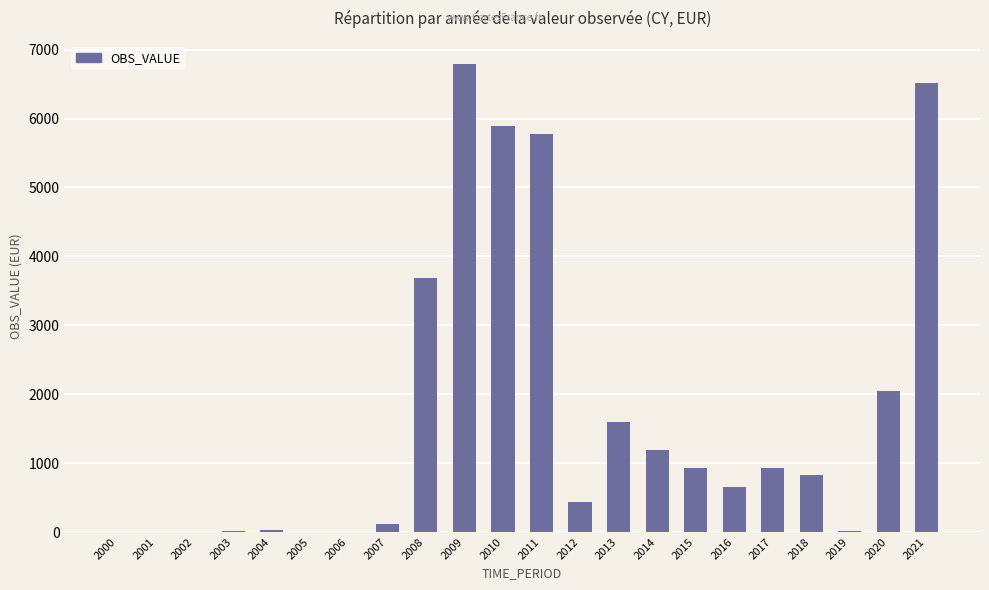

Where is the data nearest to the value 3394?

2008